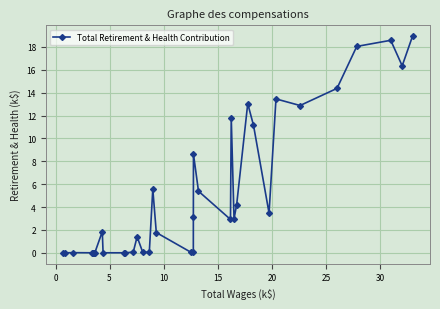

What is the greatest value displayed?

18.9